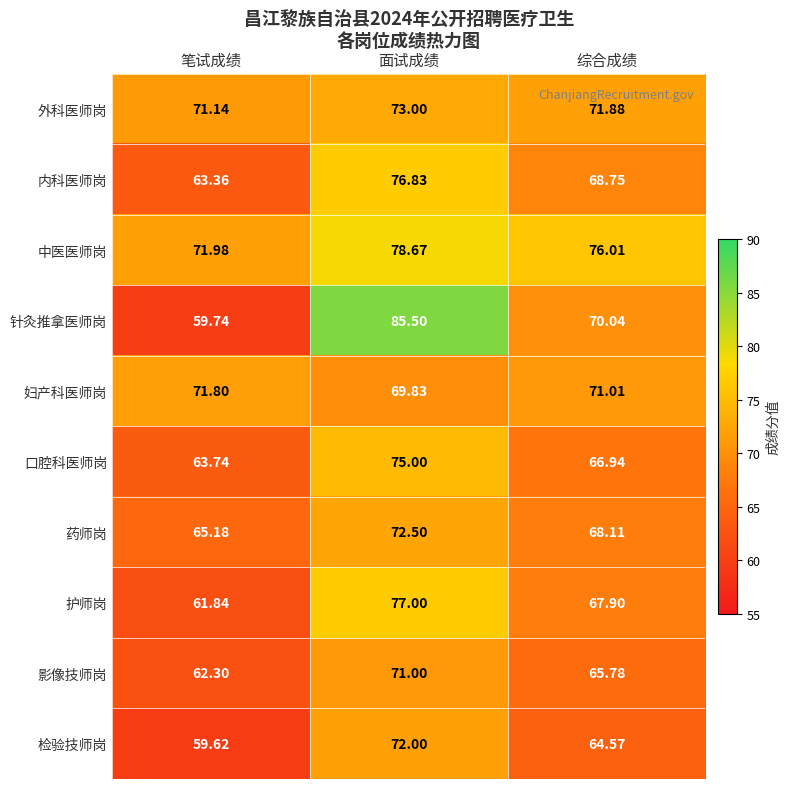

Which series has the widest spread of values?

针灸推拿医师岗